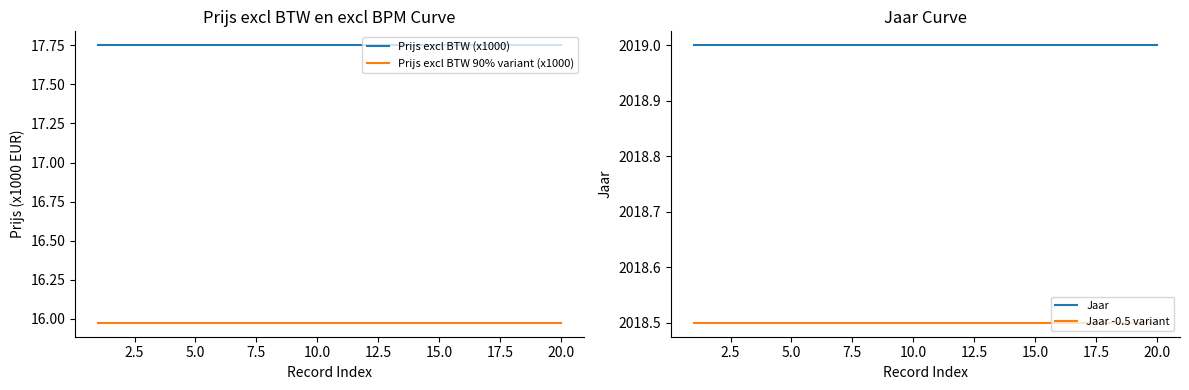

Is it true that Jaar -0.5 variant equals 2018.5 at 10.0?

True